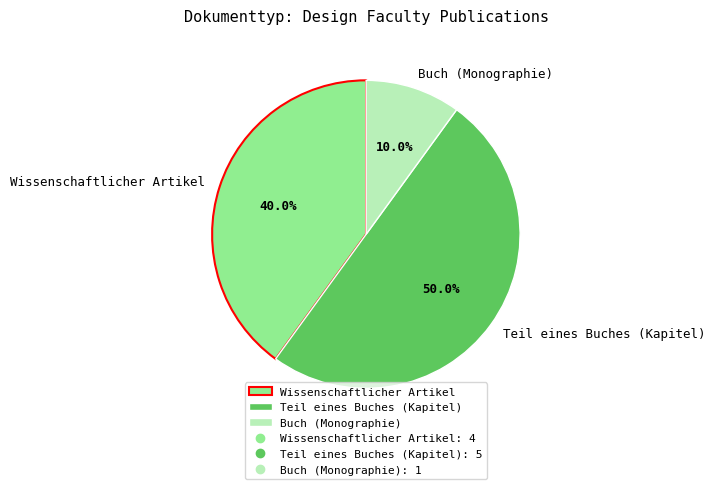

Approximately how many times larger is the value at Teil eines Buches (Kapitel) compared to Buch (Monographie)?

5.0